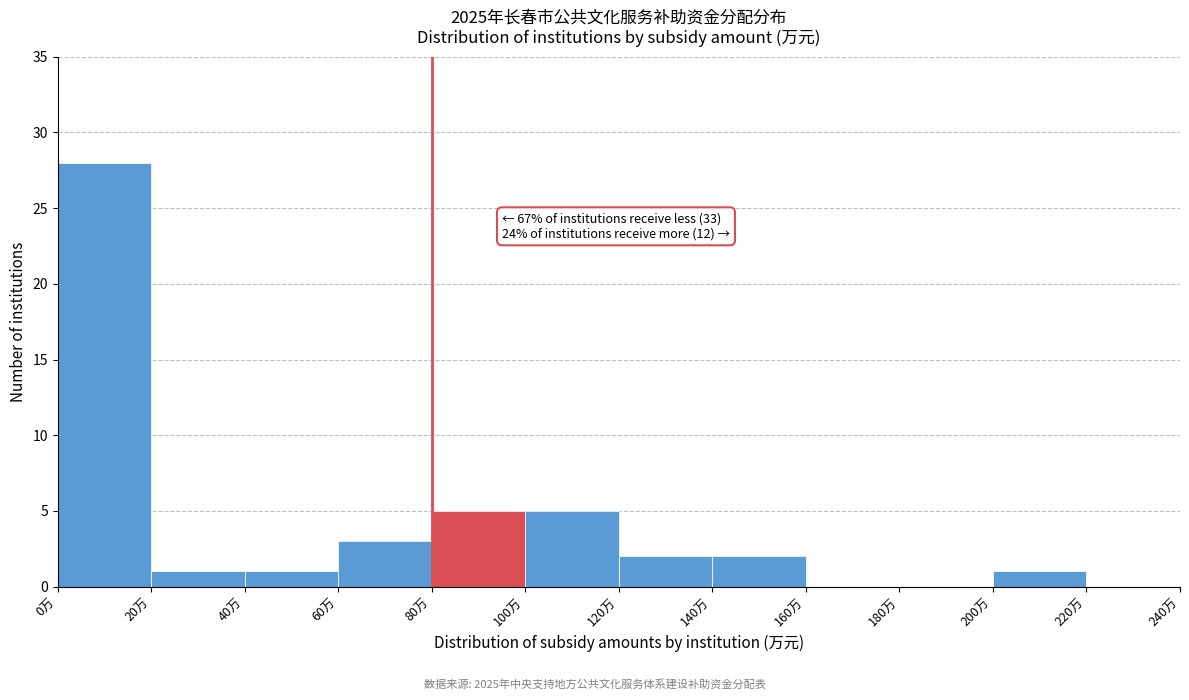

Which range on the x-axis has the tallest bar?

0 to 20